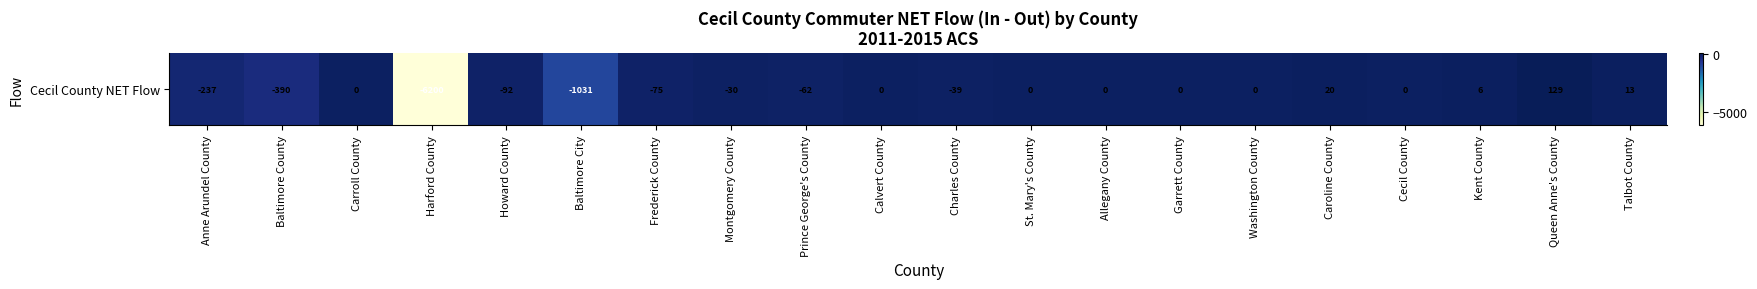

What is the average value?

-399